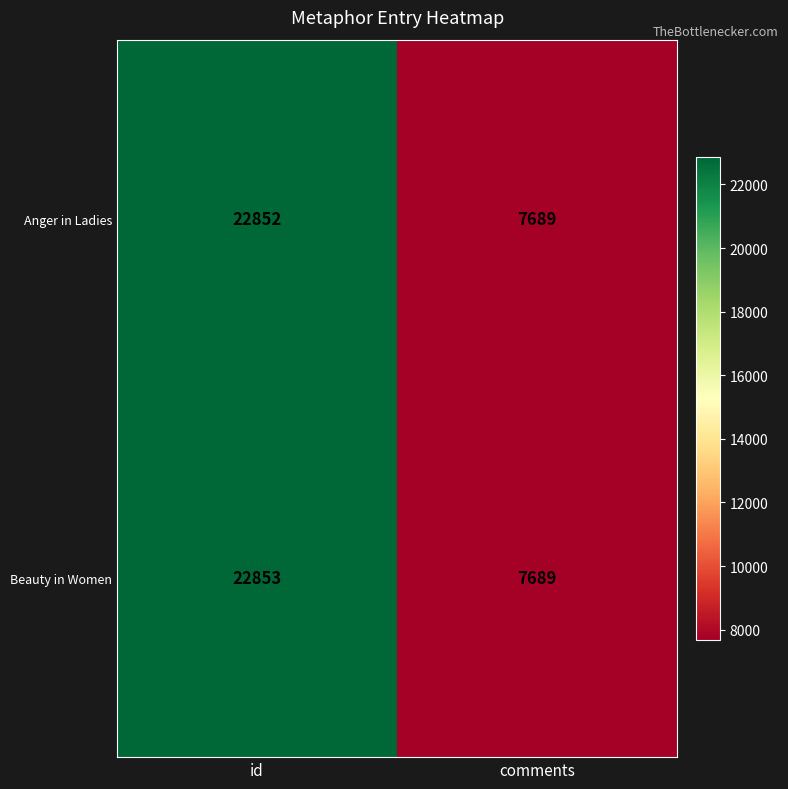

How many distinct data groups are displayed?

2